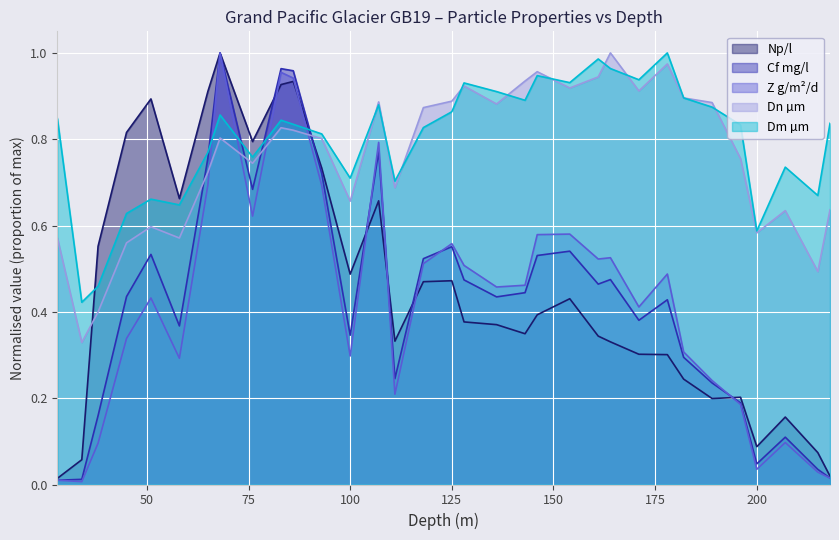

After their last crossing, which series has the higher values: Dm µm or Cf mg/l?

Dm µm